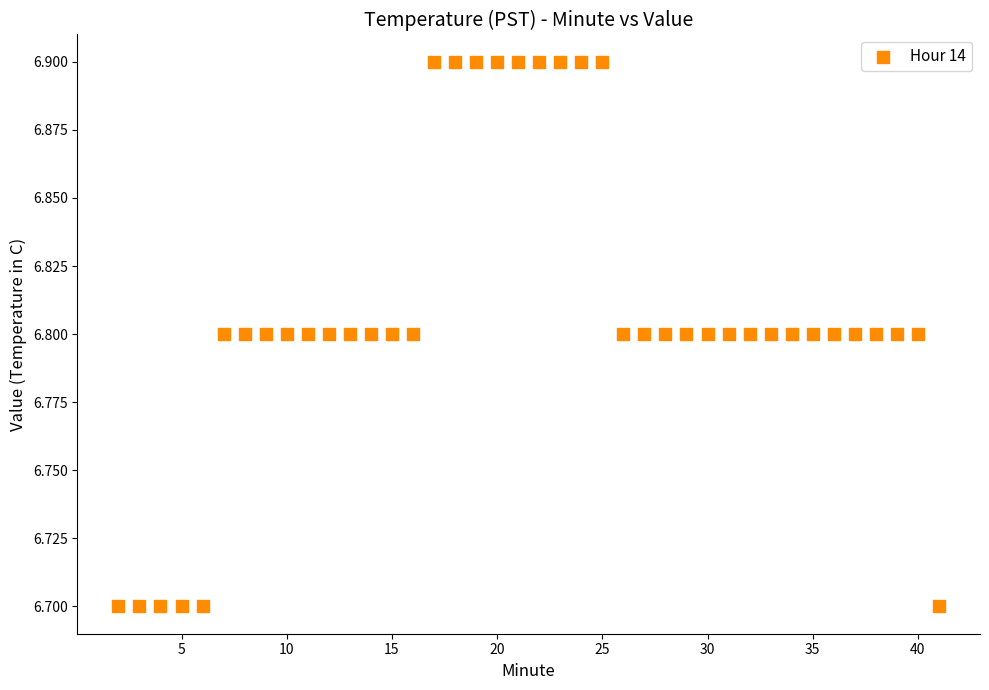

What is the range of X values (max minus min)?

39.0